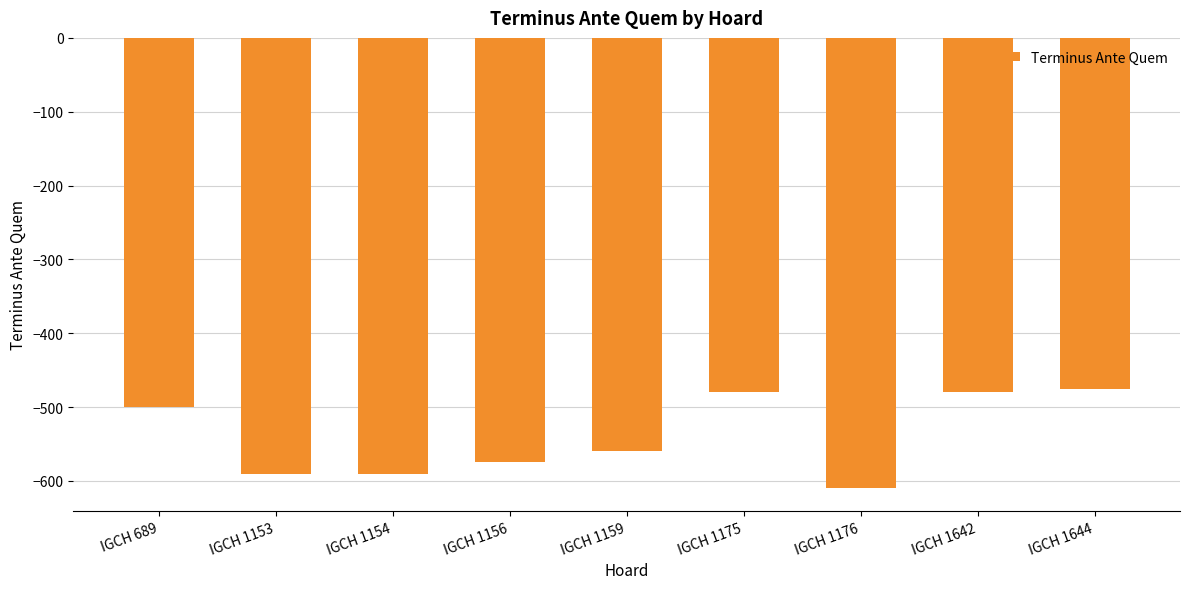

Where does the data first go above -560?

IGCH 689